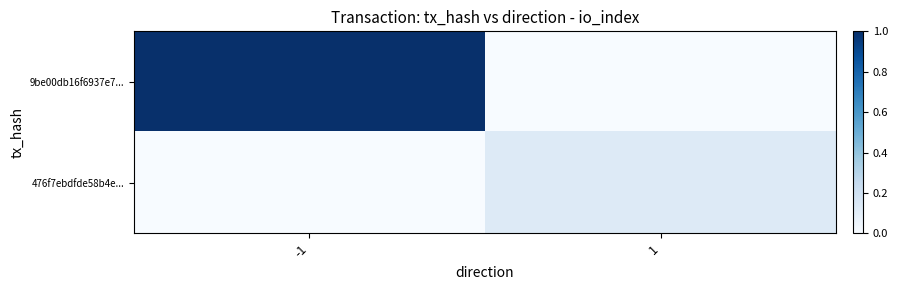

List the series in order of their peak value, lowest first.

476f7ebdfde58b4e..., 9be00db16f6937e7...